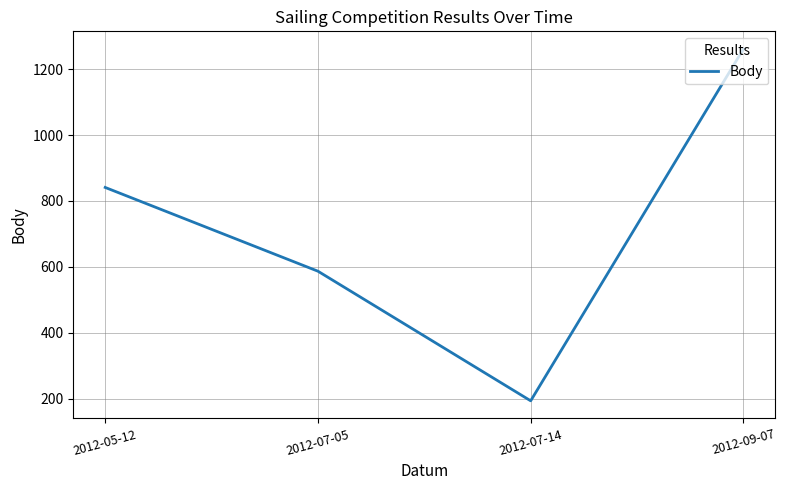

Reading right to left, extract all data points from this chart.

2012-09-07=1261	2012-07-14=194	2012-07-05=587	2012-05-12=841